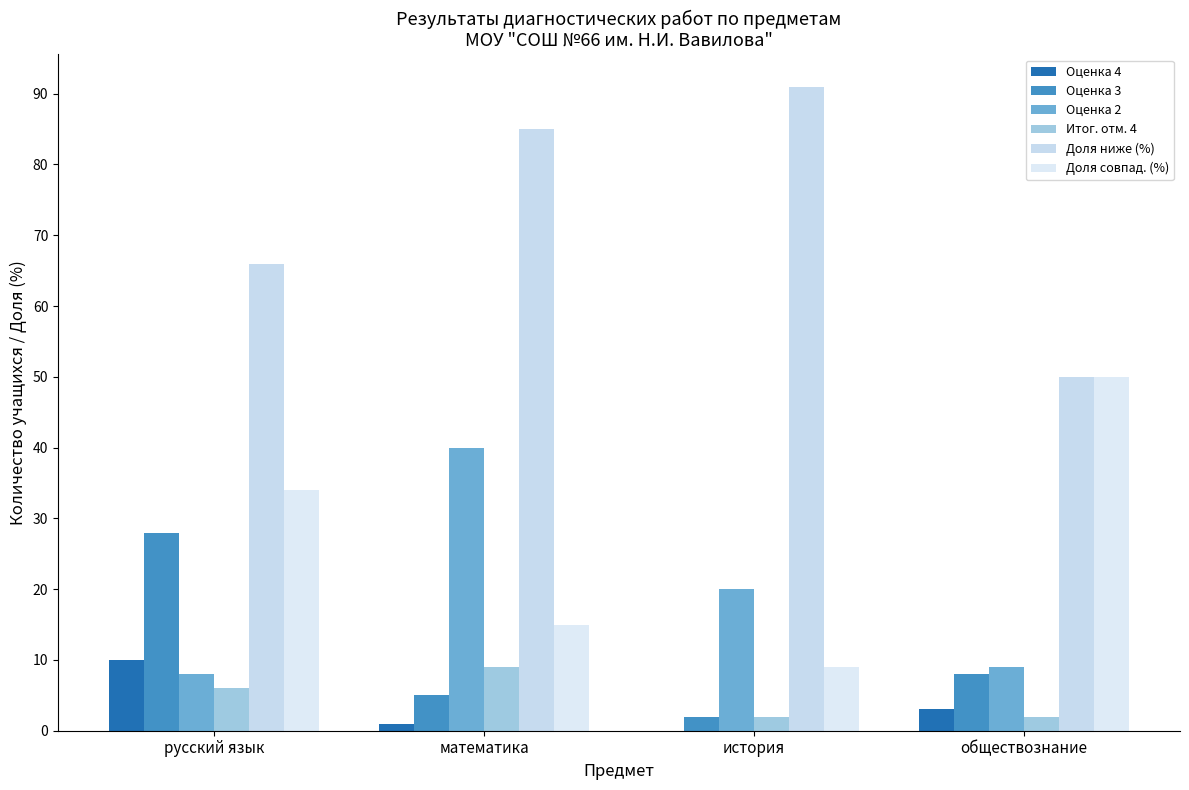

At which label does Доля совпад. (%) reach its minimum?

история